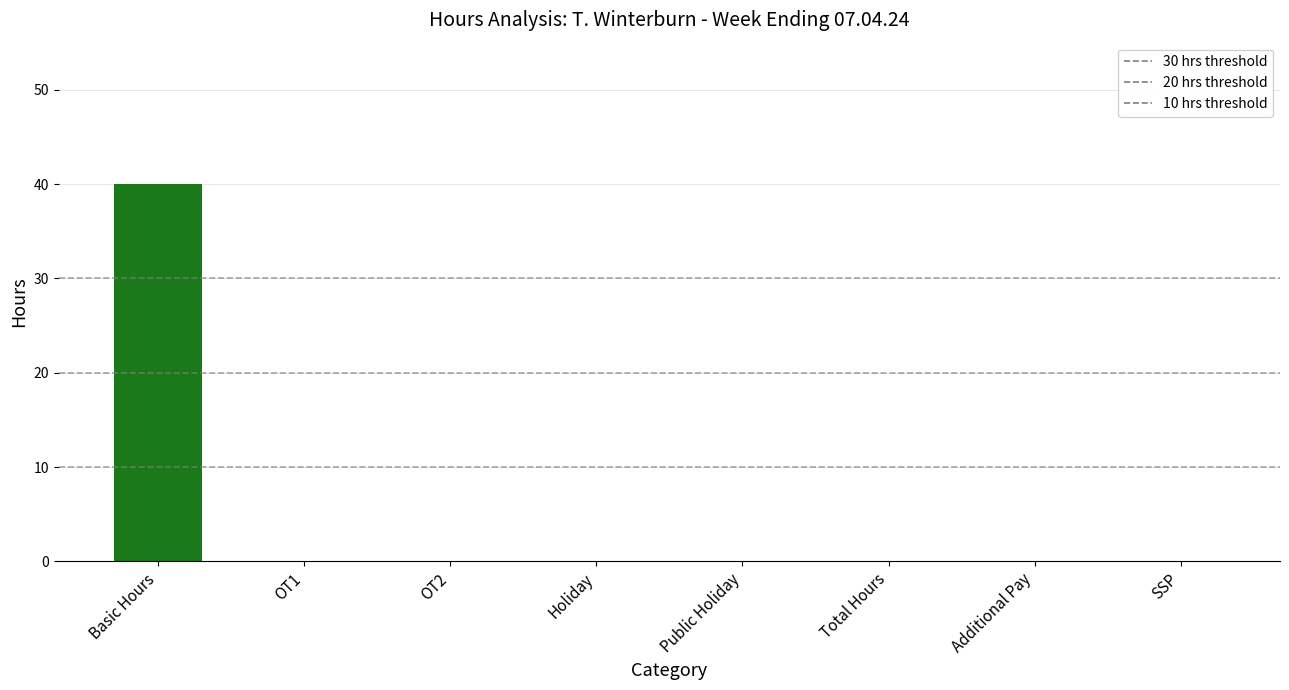

What is the sum of all values?

40